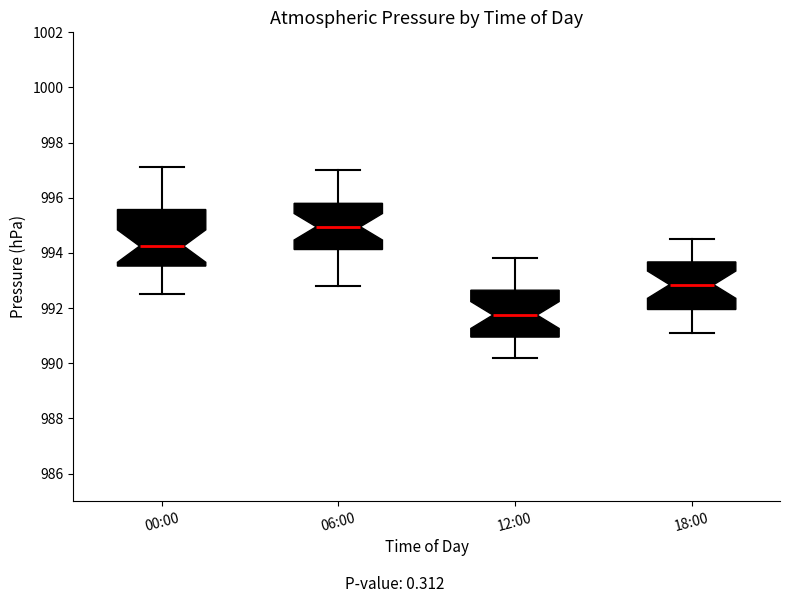

Reading left to right, transcribe this box plot: for each box, give where its median line is, the range the box spans, and where its two whiskers end, as read against the y-axis. The values are not printed on the chart, so give them approximately, as read against the axis.

00:00: median 994.2, box 993.6 to 995.6, whiskers 992.6 to 997.2
06:00: median 995.0, box 994.2 to 995.8, whiskers 992.8 to 997.0
12:00: median 991.8, box 991.0 to 992.6, whiskers 990.2 to 993.8
18:00: median 992.8, box 992.0 to 993.6, whiskers 991.2 to 994.6